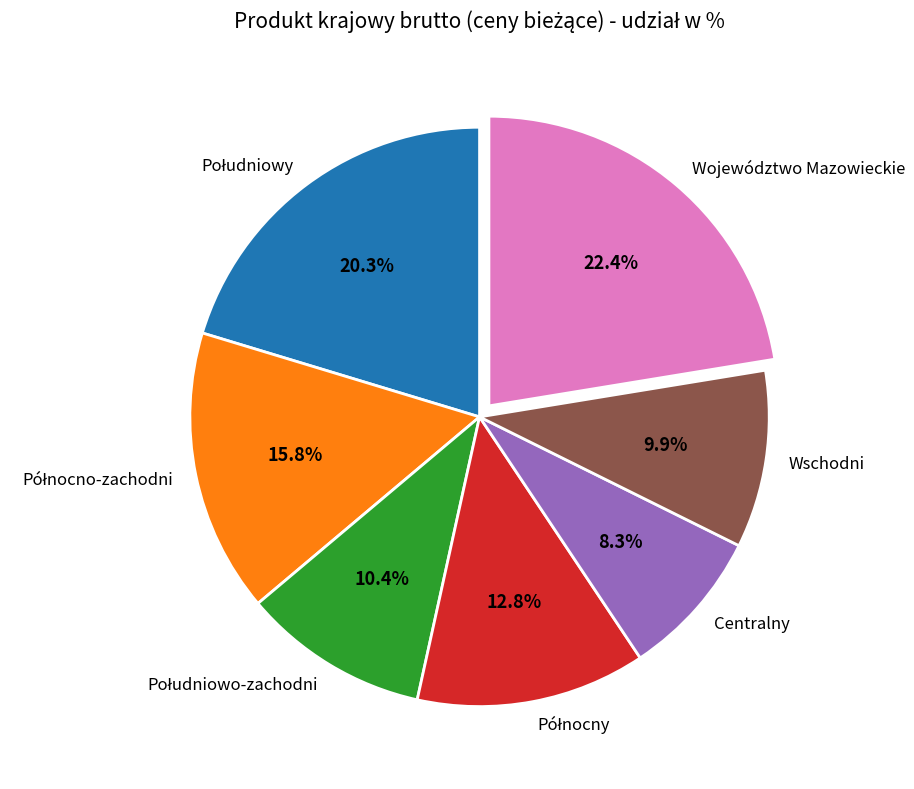

What percentage is NOT represented by Centralny?

91.7%